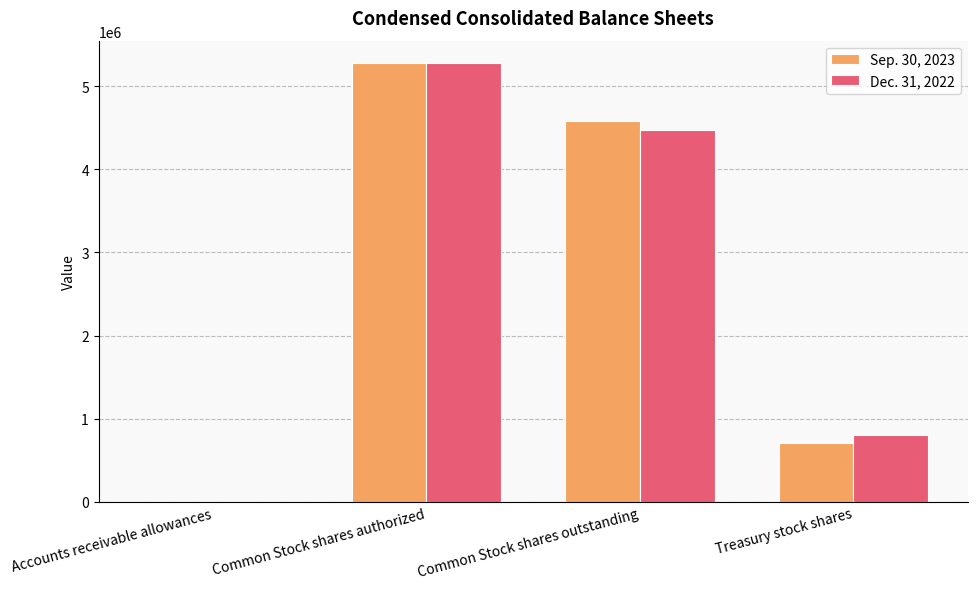

What is the difference between the Dec. 31, 2022 values at Accounts receivable allowances and Common Stock shares outstanding?

4477590